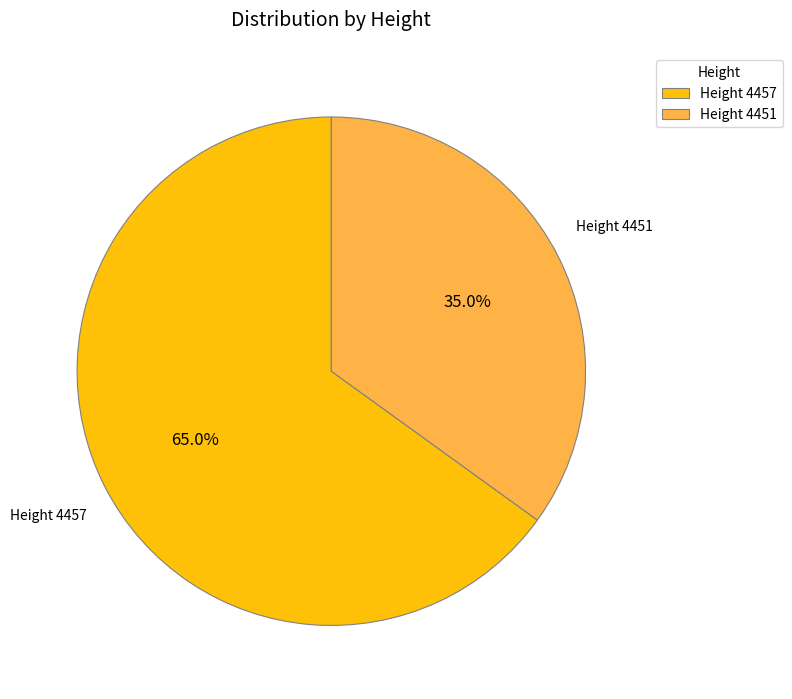

Combined, do Height 4451 and Height 4457 account for over 50%?

Yes